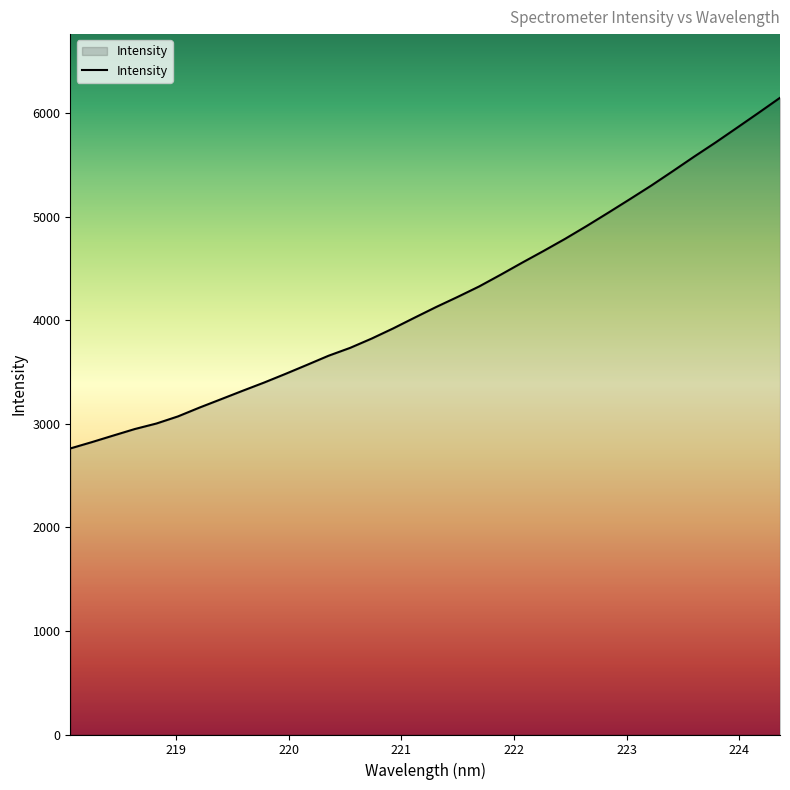

What is the difference between the maximum and minimum values?

3387.5